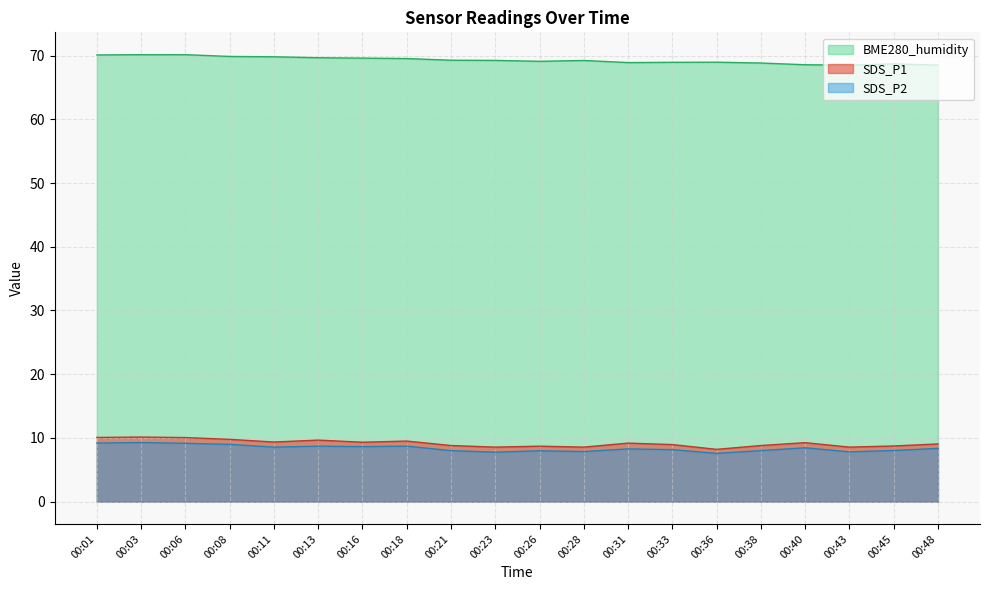

What is the total value across all series at 00:40?

86.3